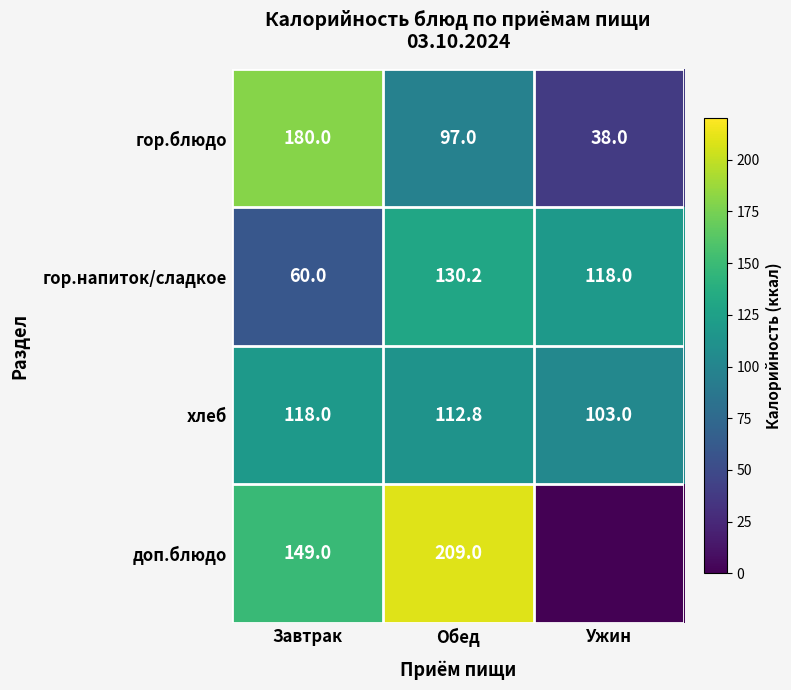

What is the total value across all series at Обед?

549.0